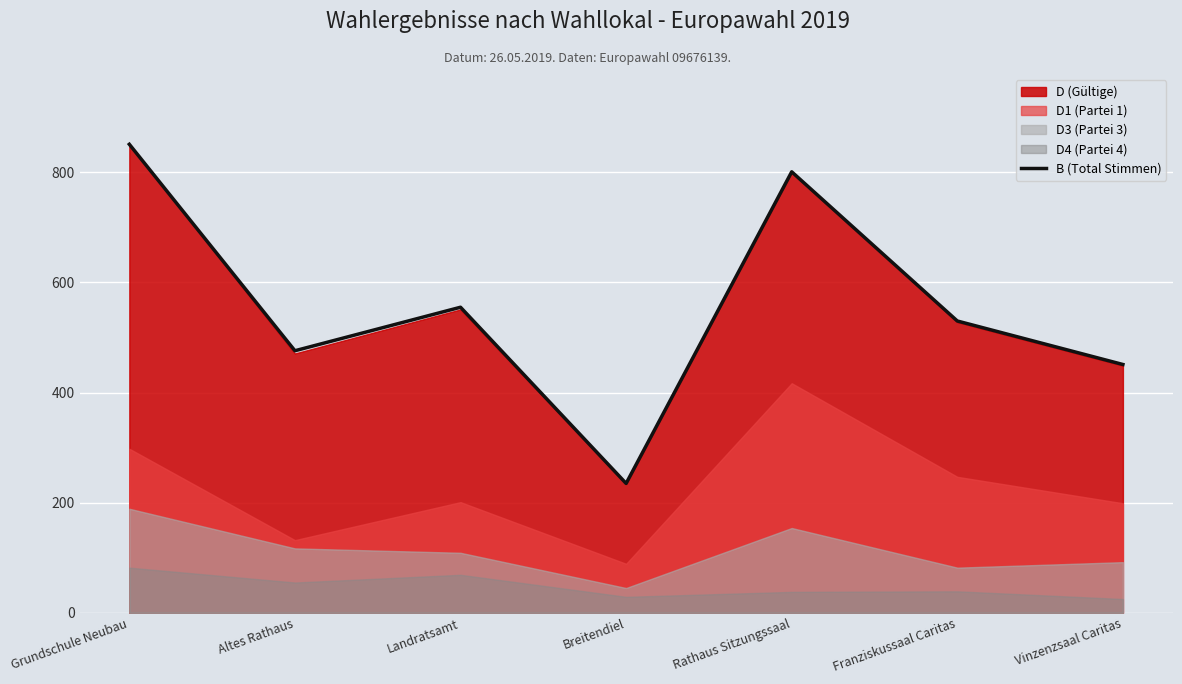

Rank the categories by value from lowest to highest.

Breitendiel, Vinzenzsaal Caritas, Altes Rathaus, Franziskussaal Caritas, Landratsamt, Rathaus Sitzungssaal, Grundschule Neubau